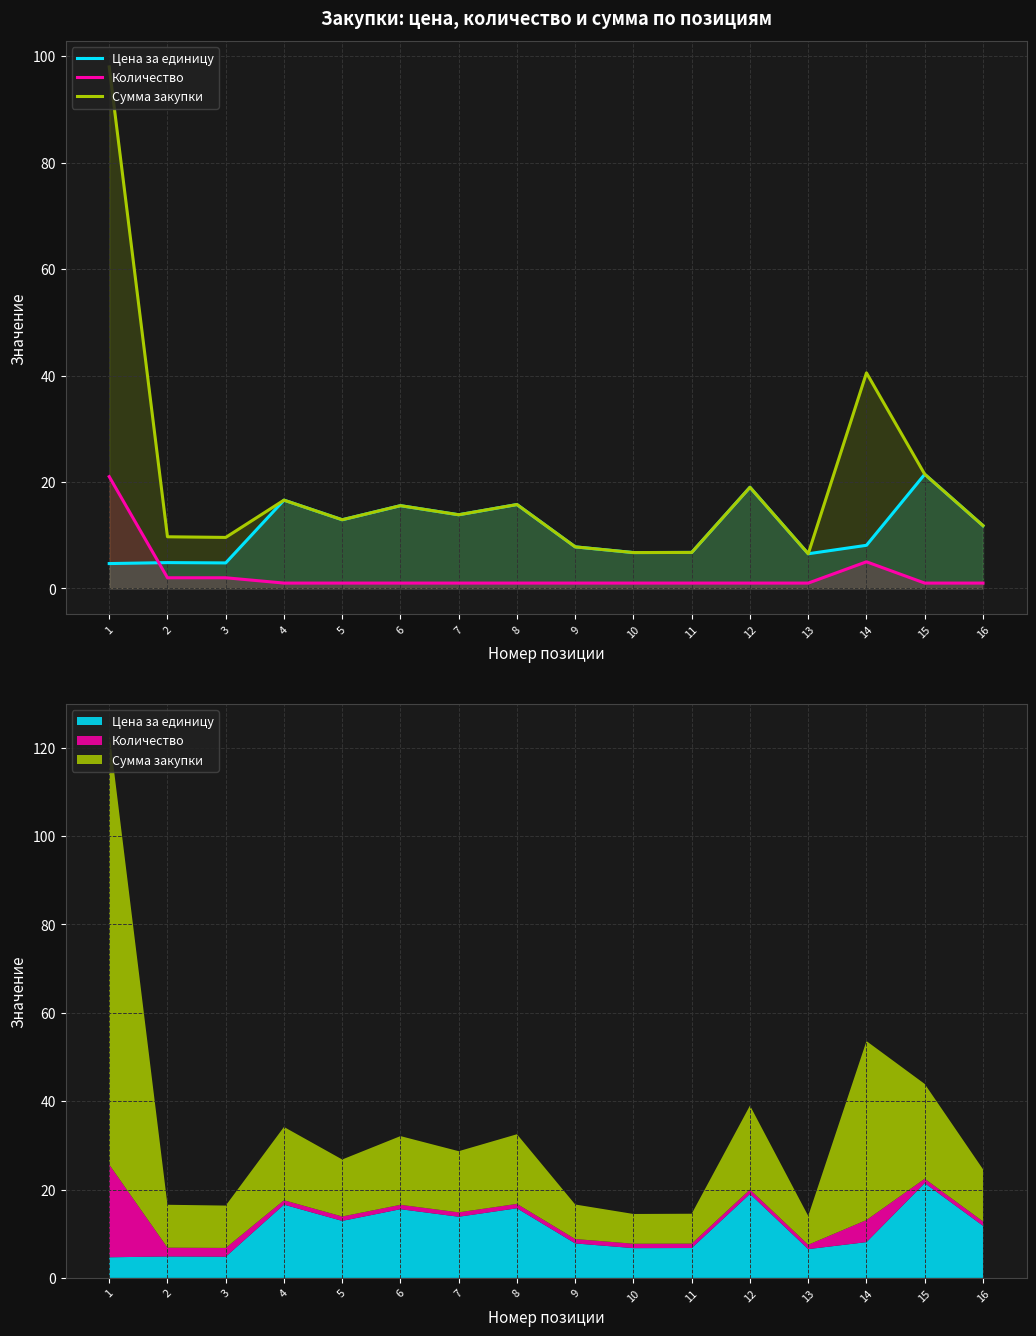

The Количество series shows 1.5 at 5. True or false?

False